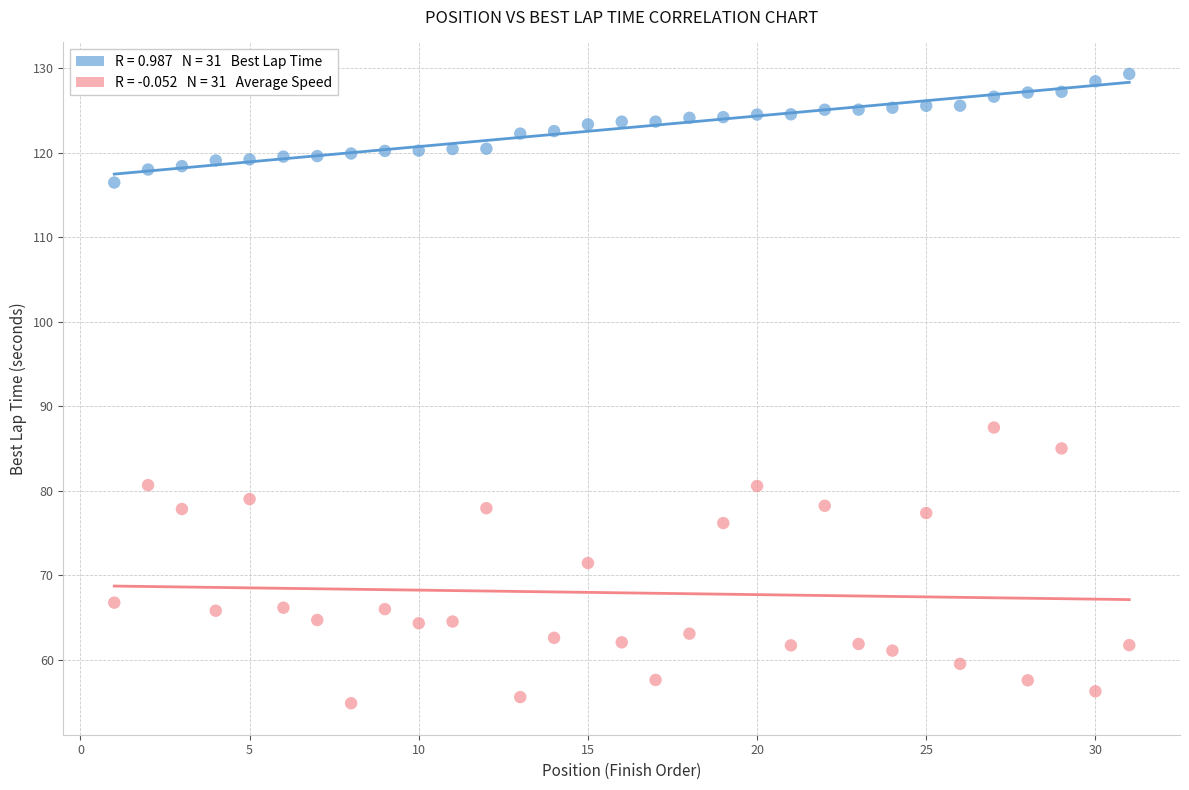

Across all data points, what is the range of X values (max minus min)?

30.0